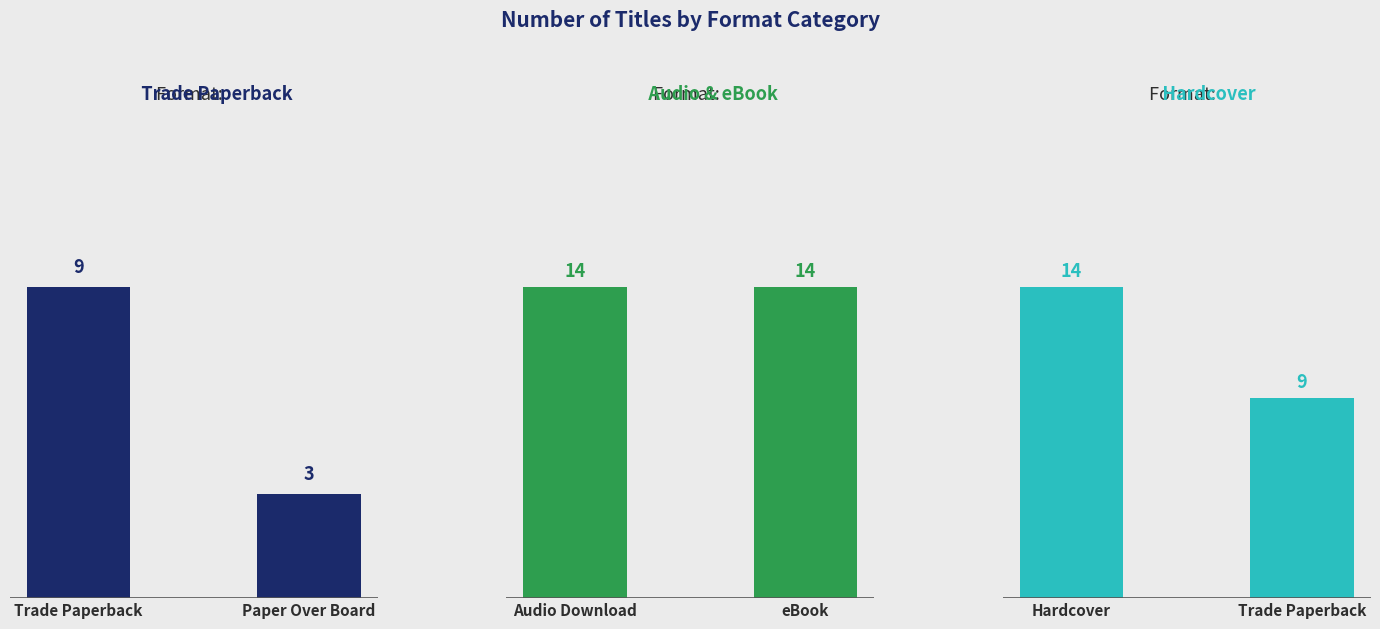

What are all the series names shown in the legend?

Trade Paperback, Audio & eBook, Hardcover